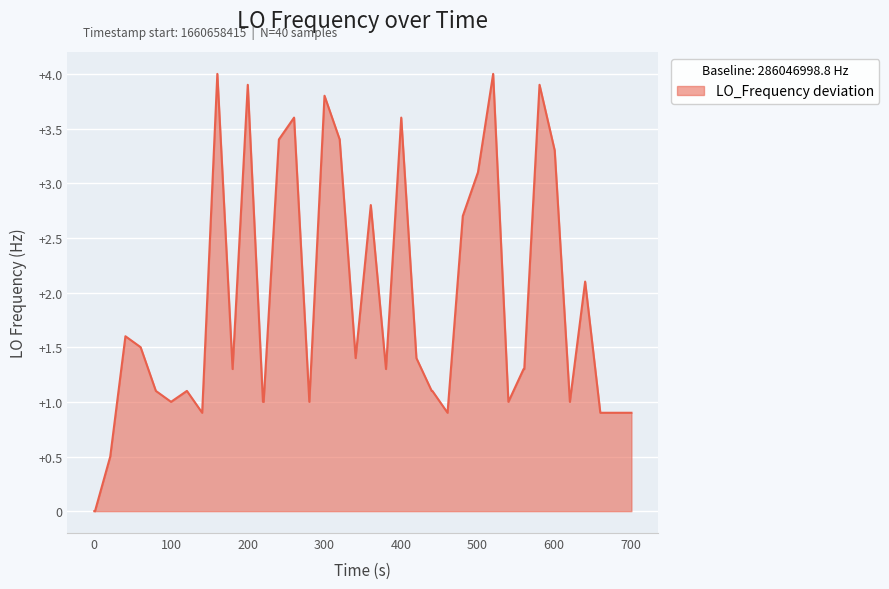

What is the difference between the maximum and minimum values?

4.0